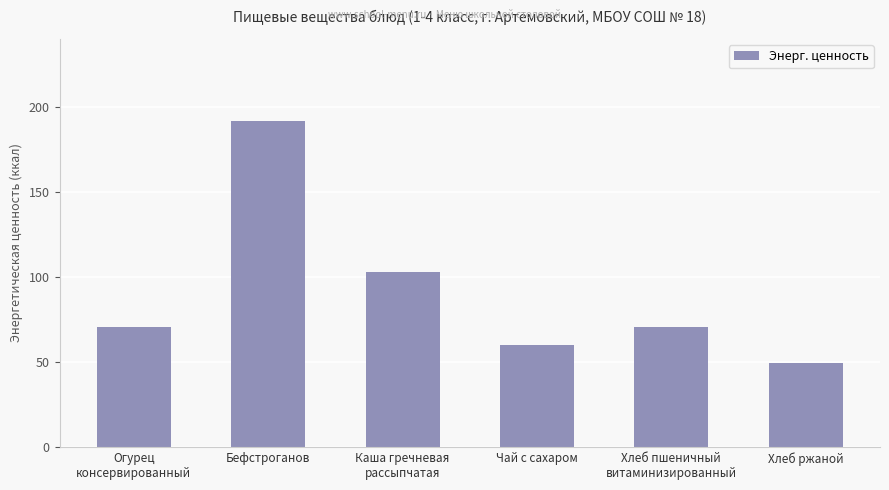

Read the value at Бефстроганов.

192.0